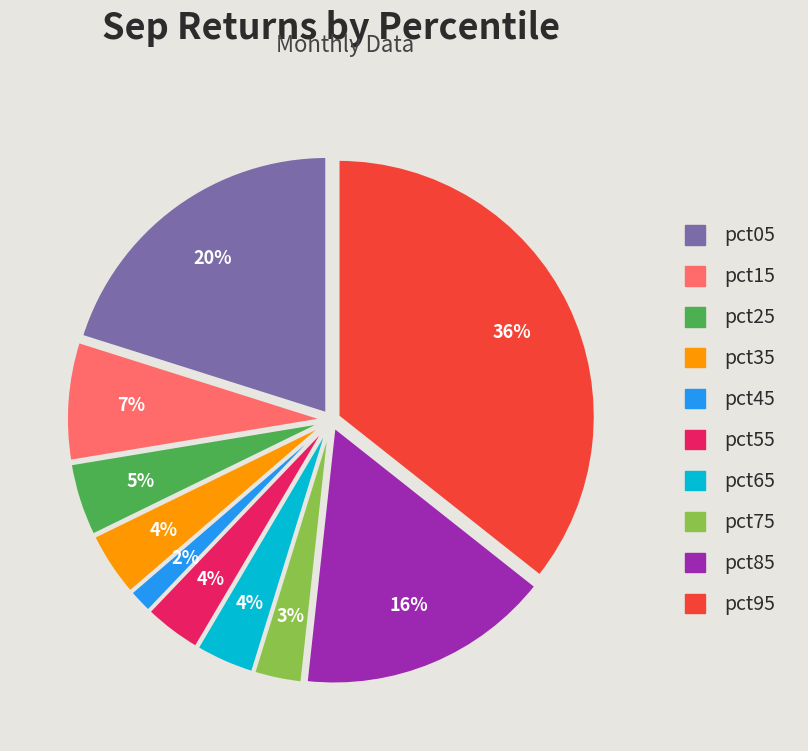

To the nearest percent, what portion does pct65 represent?

4%